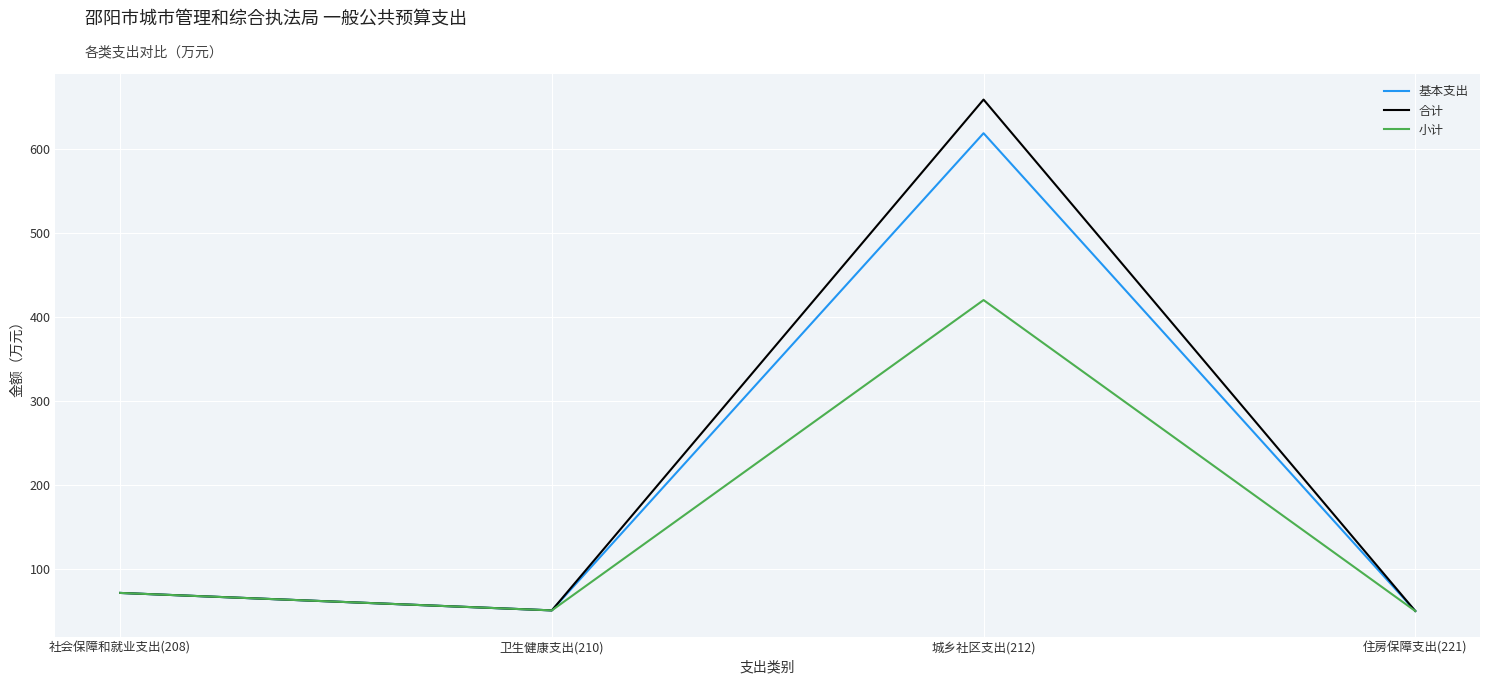

Is the value of 小计 at 住房保障支出(221) greater than the value of 合计 at 社会保障和就业支出(208)?

No